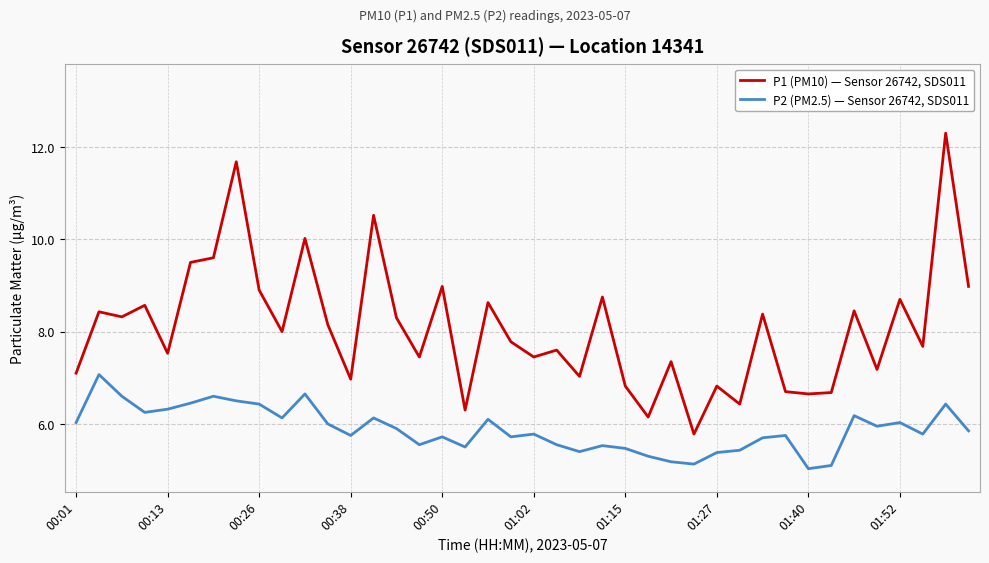

Rank the series by their maximum value, from lowest to highest.

P2 (PM2.5) — Sensor 26742, SDS011, P1 (PM10) — Sensor 26742, SDS011